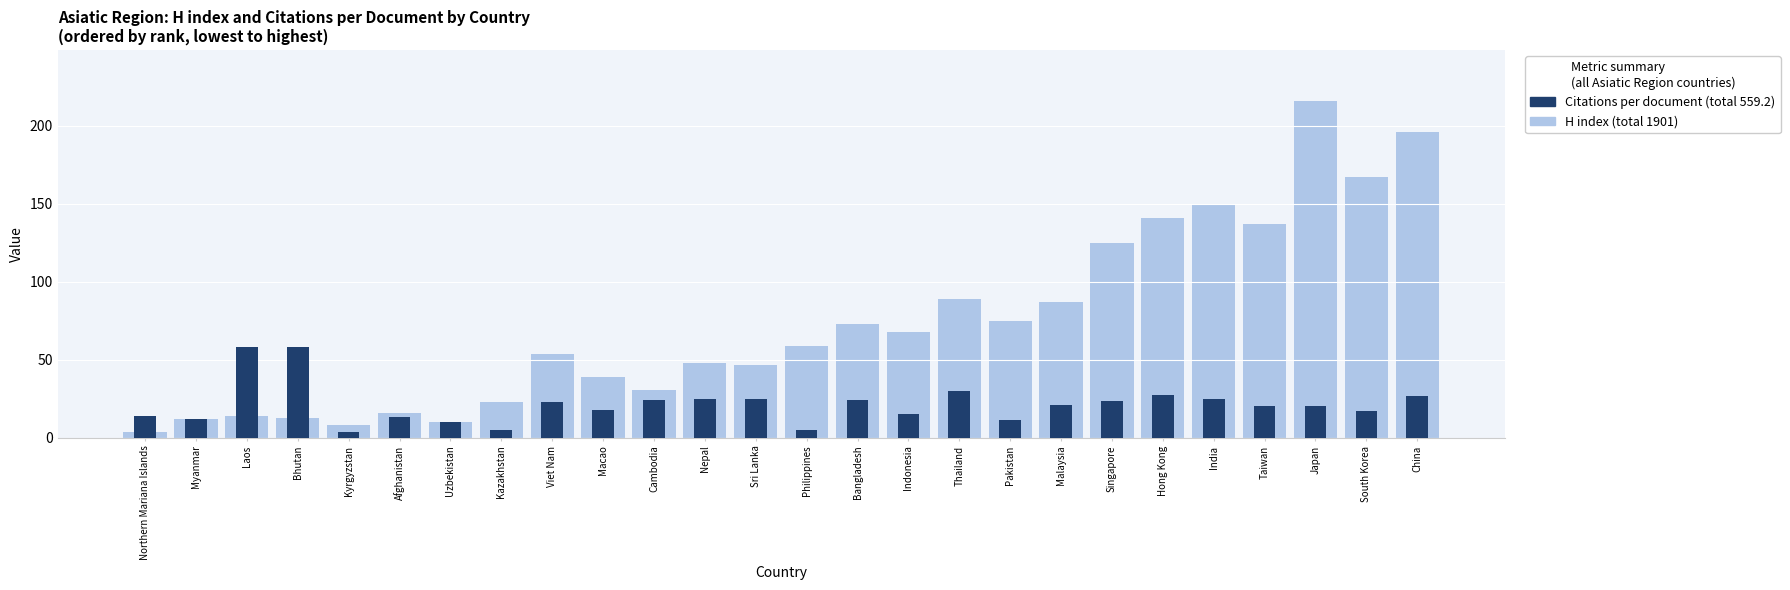

Reading left to right, list all the values displayed in this chart.

H index: 4.0	12.0	14.0	13.0	8.0	16.0	10.0	23.0	54.0	39.0	31.0	48.0	47.0	59.0	73.0	68.0	89.0	75.0	87.0	125.0	141.0	149.0	137.0	216.0	167.0	196.0
Citations per document: 14.0	12.0	58.0	58.0	4.0	13.5	10.5	5.1	23.1	18.1	24.3	24.9	25.1	5.0	24.3	15.1	30.3	11.6	21.4	23.4	27.5	24.7	20.3	20.4	17.6	27.0